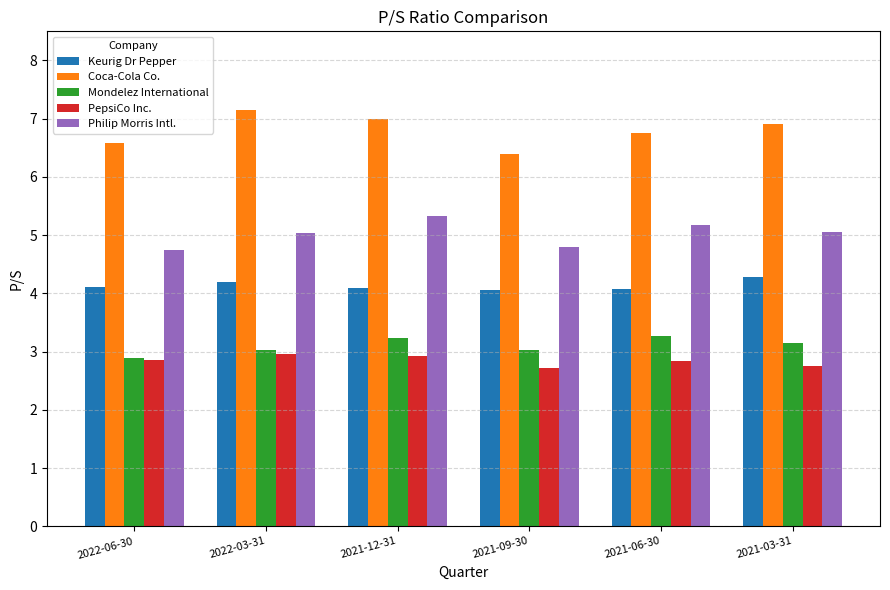

Count the number of data series in this chart.

5